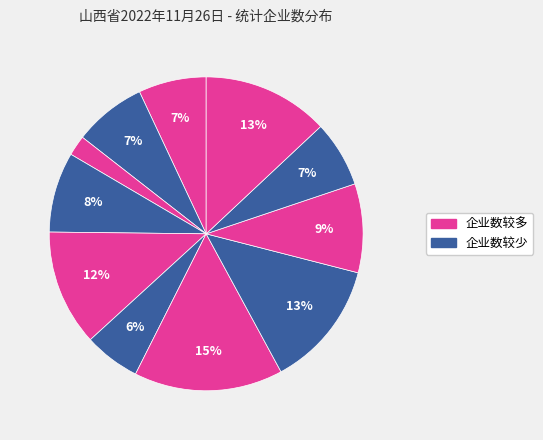

Is there any slice that represents more than half of the pie?

No